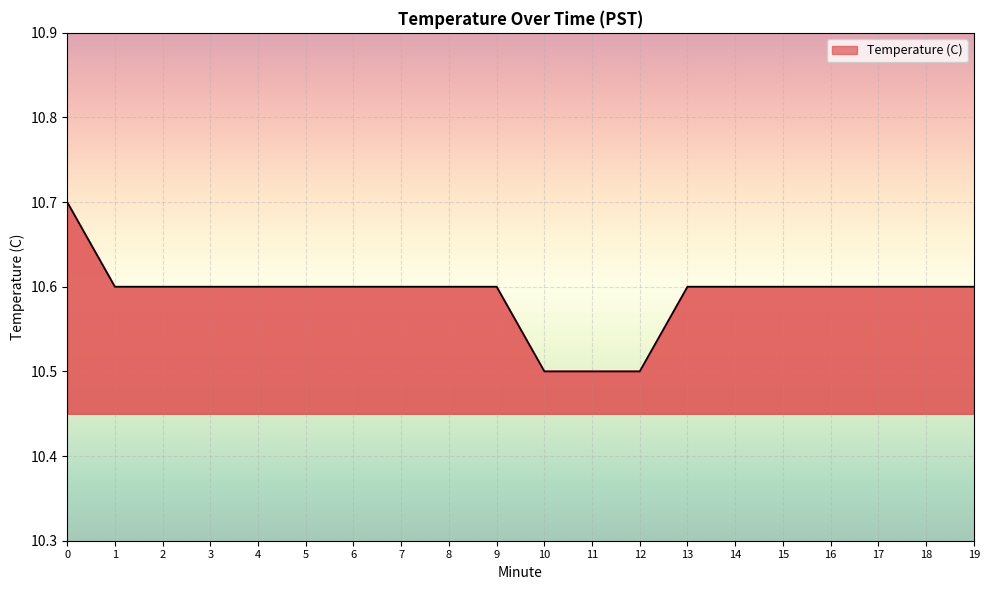

What is the greatest value displayed?

10.7